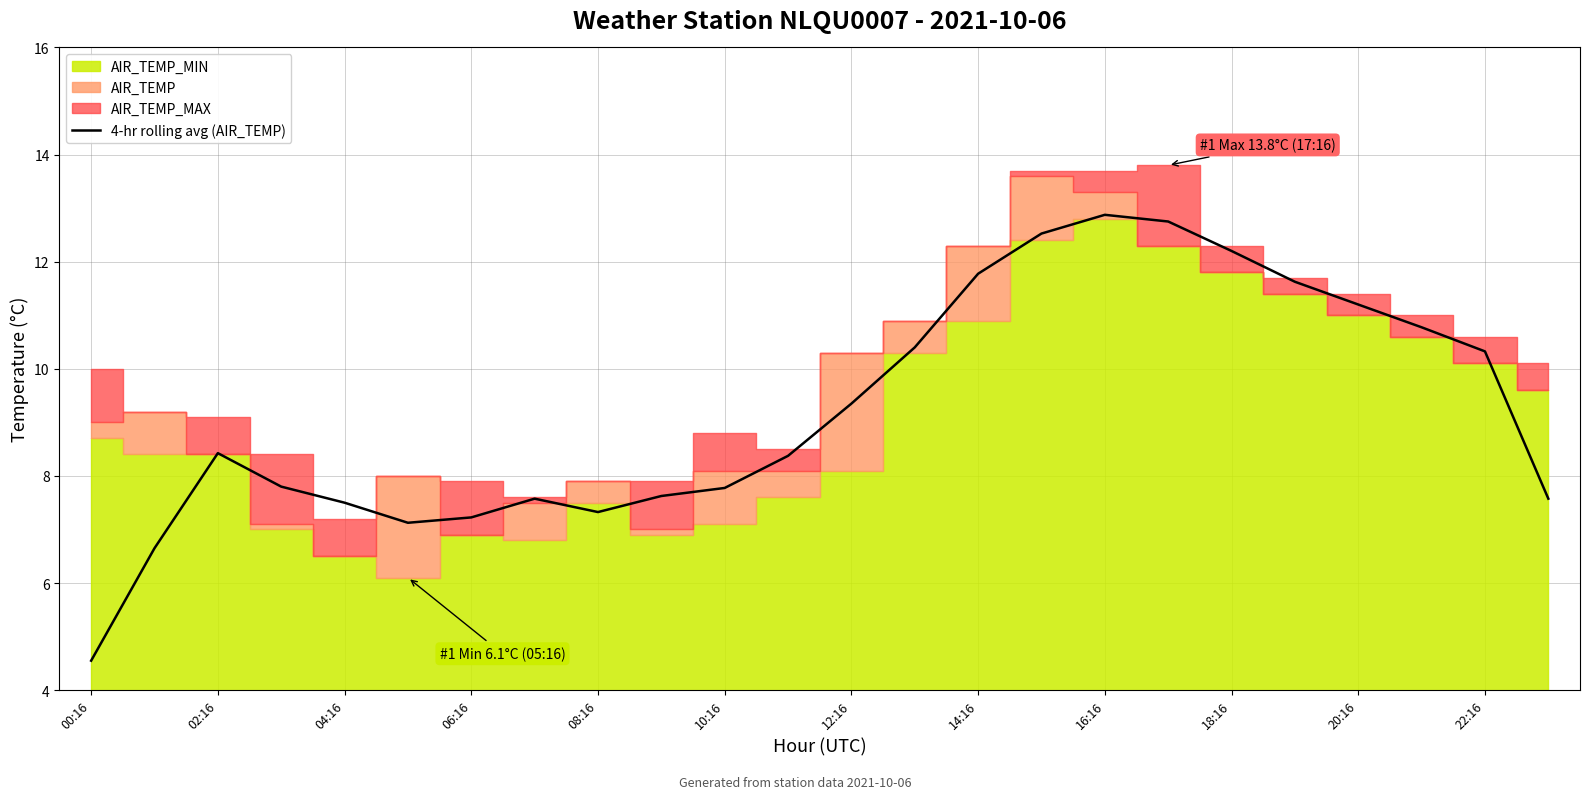

At which label does 4-hr rolling avg (AIR_TEMP) reach its minimum?

00:16